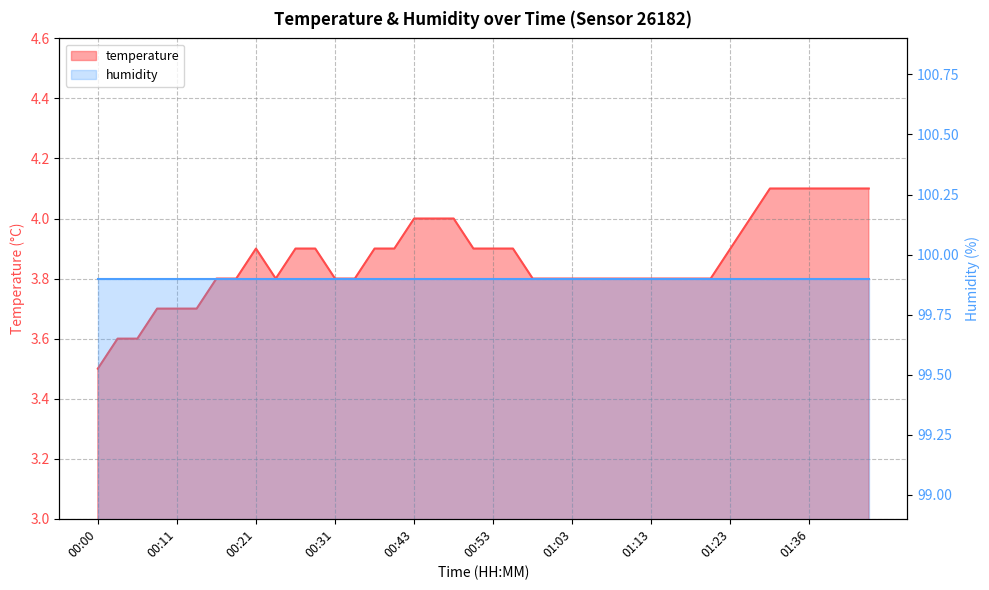

Reading left to right, extract all data points from this chart.

3.5	3.6	3.6	3.7	3.7	3.7	3.8	3.8	3.9	3.8	3.9	3.9	3.8	3.8	3.9	3.9	4.0	4.0	4.0	3.9	3.9	3.9	3.8	3.8	3.8	3.8	3.8	3.8	3.8	3.8	3.8	3.8	3.9	4.0	4.1	4.1	4.1	4.1	4.1	4.1